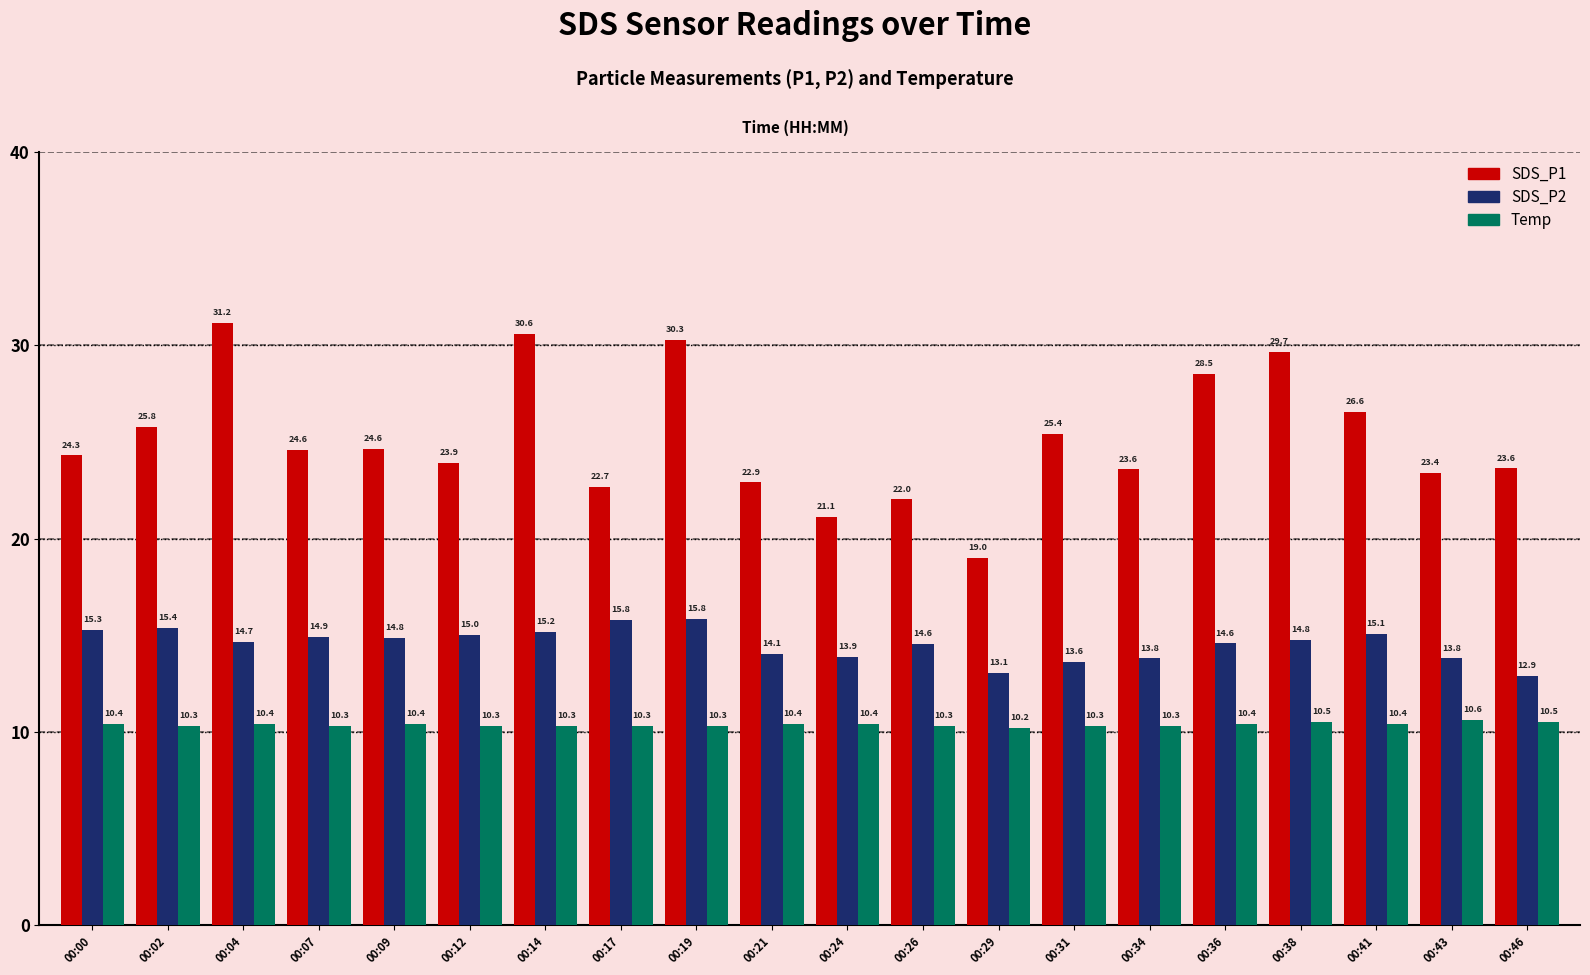

Which series has the largest range (max minus min)?

SDS_P1